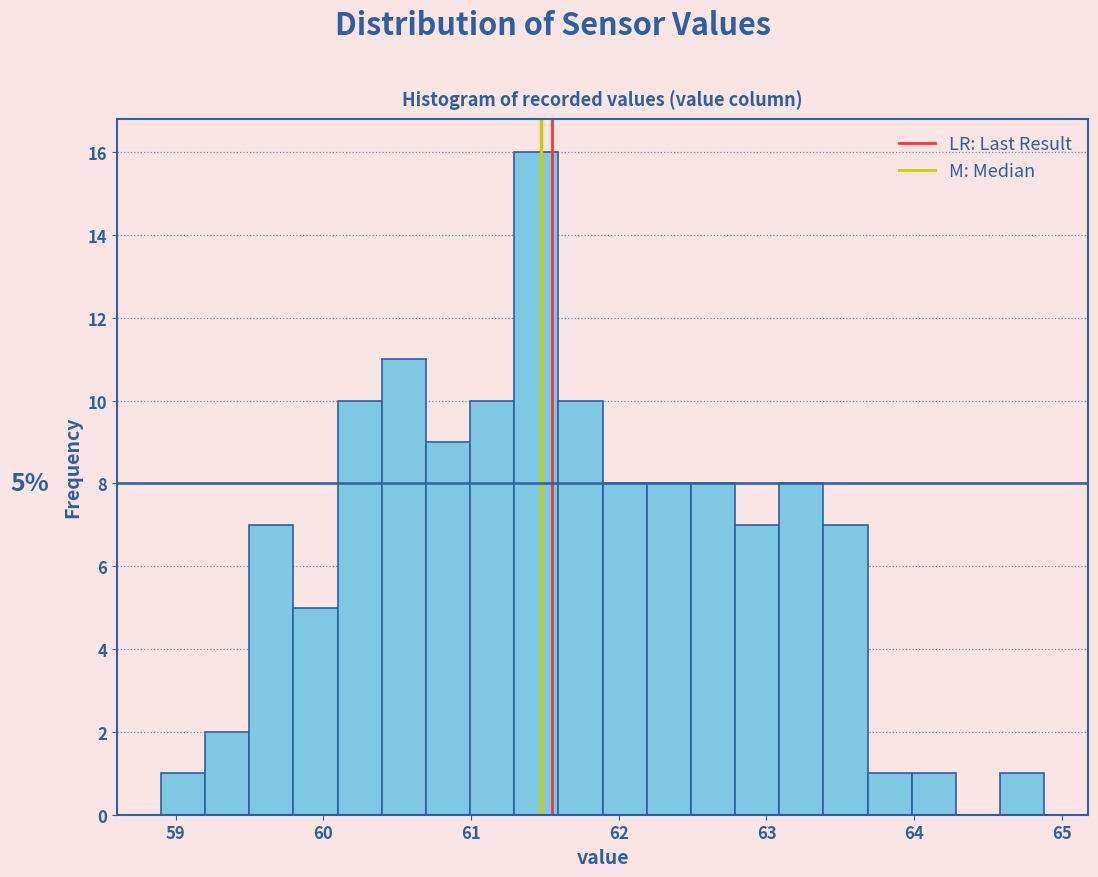

Read against the x-axis, roughly where is the centre of the tallest bar?

61.4